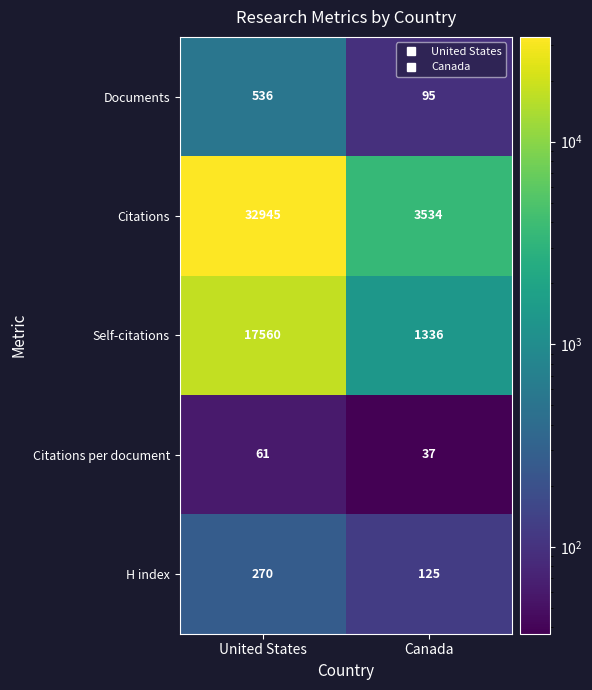

What is the sum of all Citations values?

36479